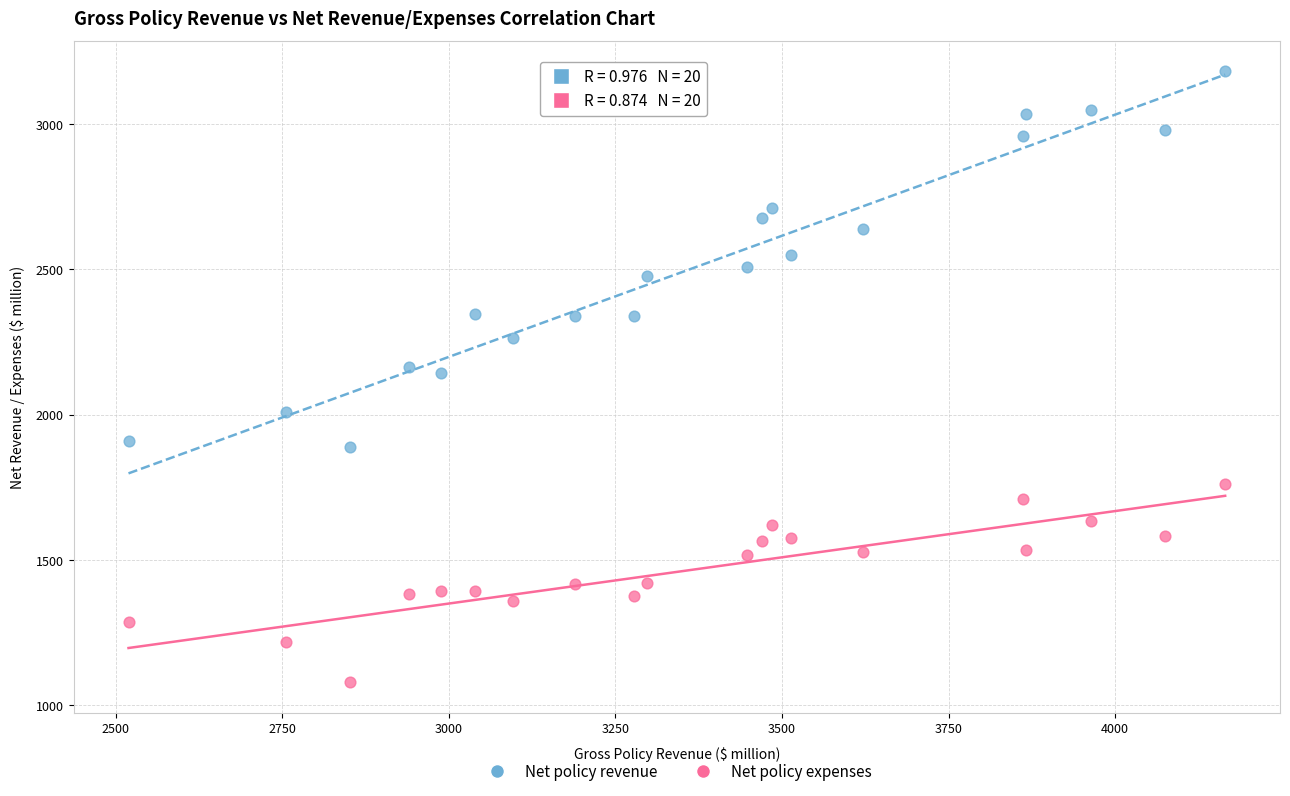

Across all data points, what is the range of Y values (max minus min)?

2101.4